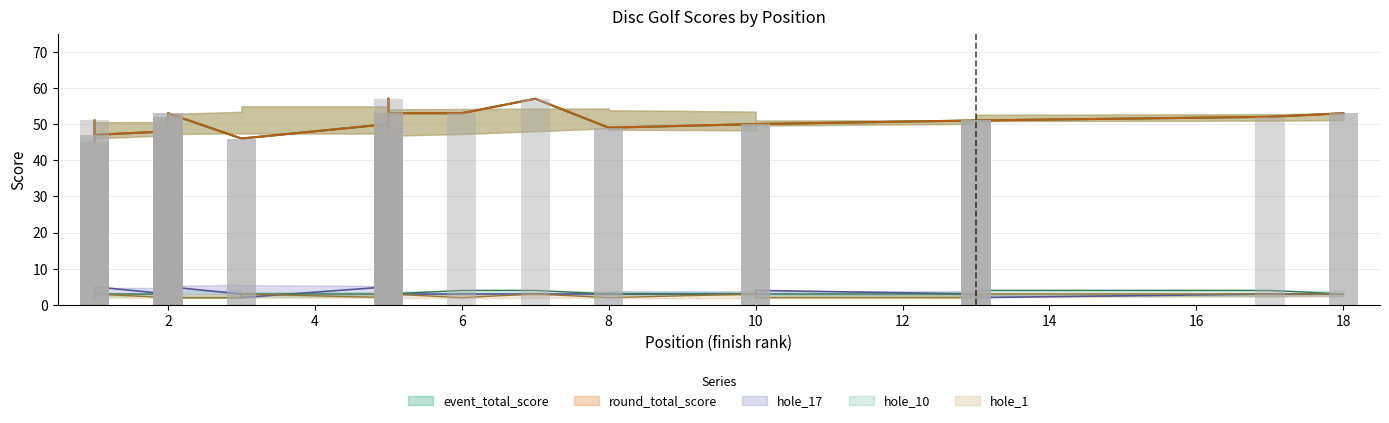

Where is hole_10 nearest to the value 3?

3